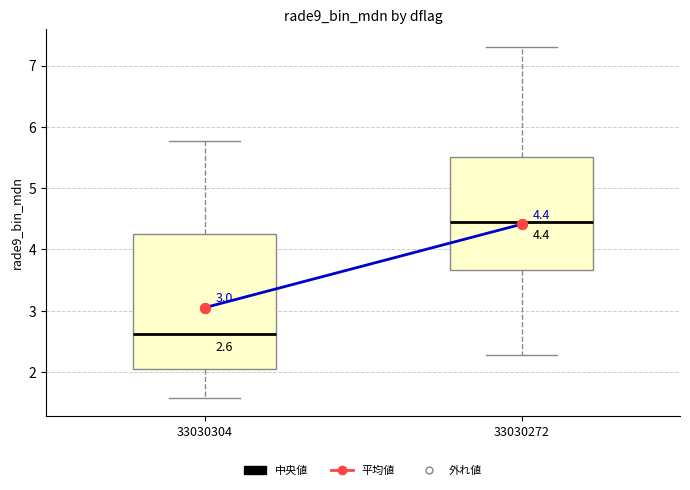

Which box is the tallest, from its lower edge to its upper edge?

33030304